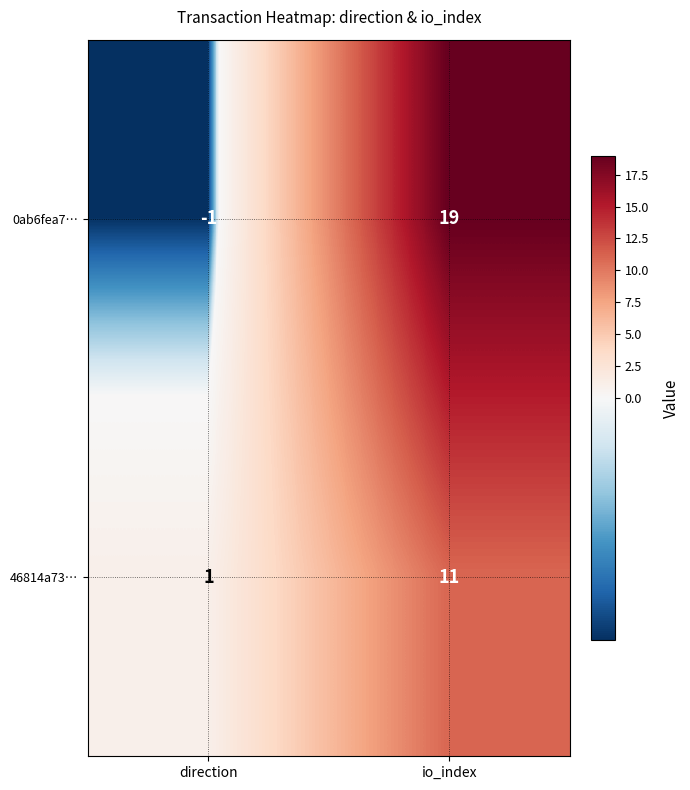

Is it true that 0ab6fea7… equals 0 at direction?

False